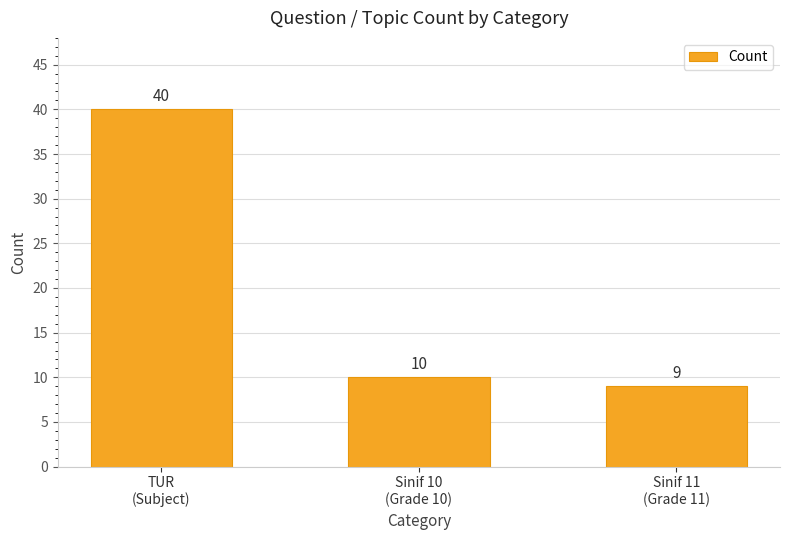

Reading right to left, transcribe all the data shown in this chart.

Sinif 11
(Grade 11)=9	Sinif 10
(Grade 10)=10	TUR
(Subject)=40